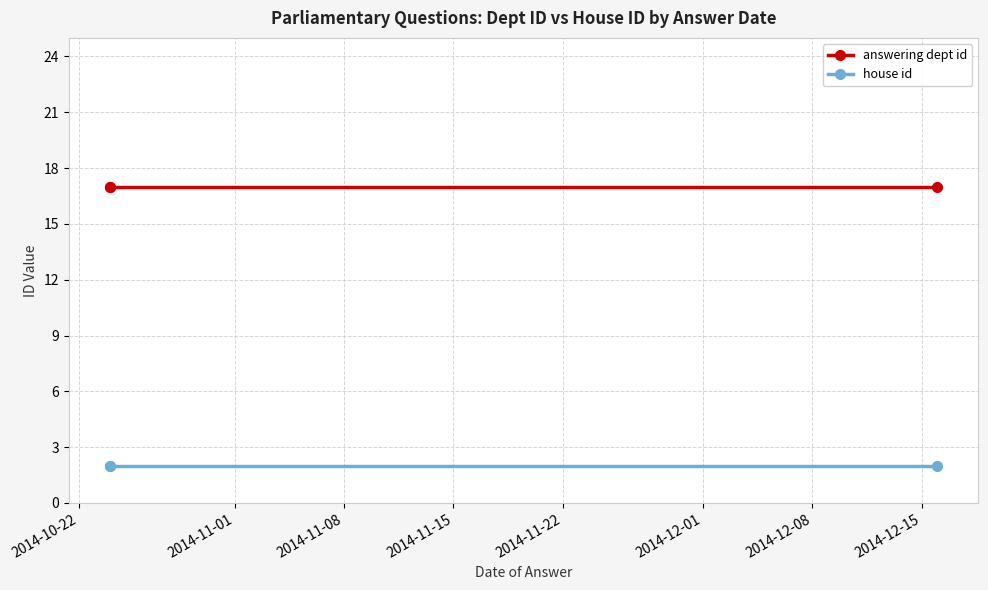

Which has a higher value, 2014-11-08 or 2014-10-22?

2014-11-08